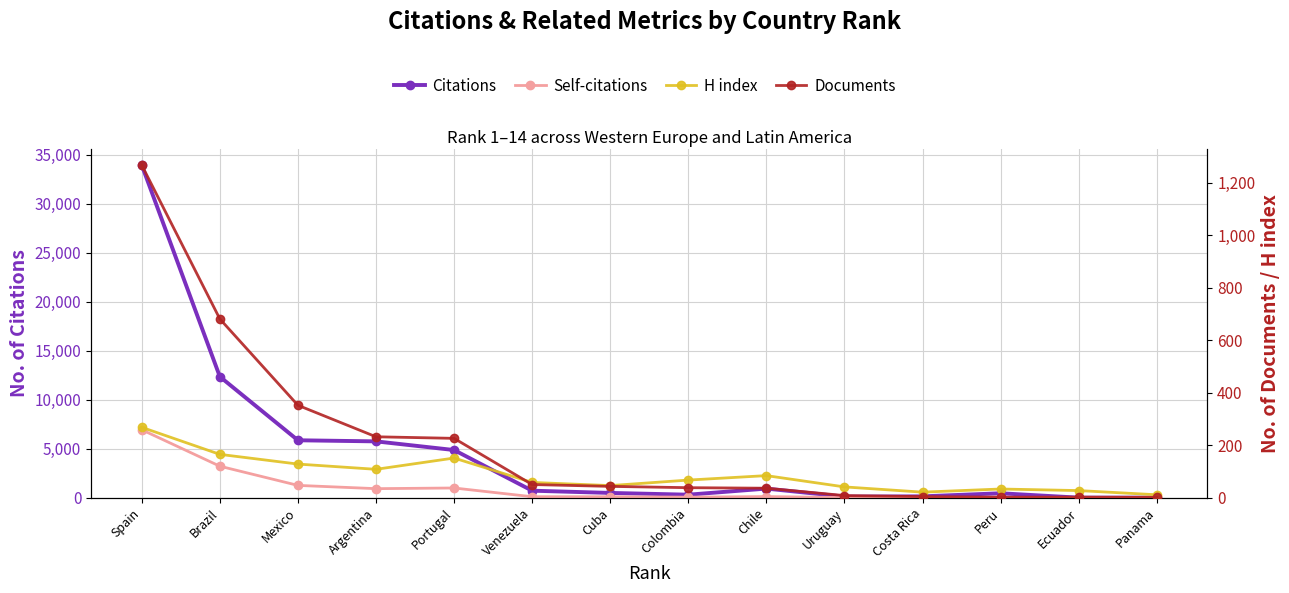

How many interior local valleys does the Citations series have?

3